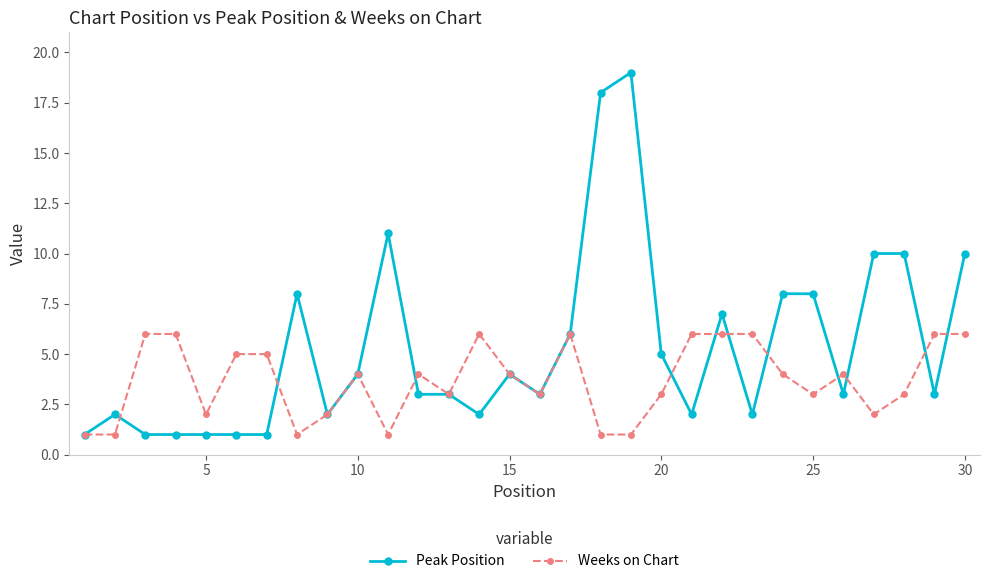

What is the value of the Peak Position point at the 24th from the left?

8